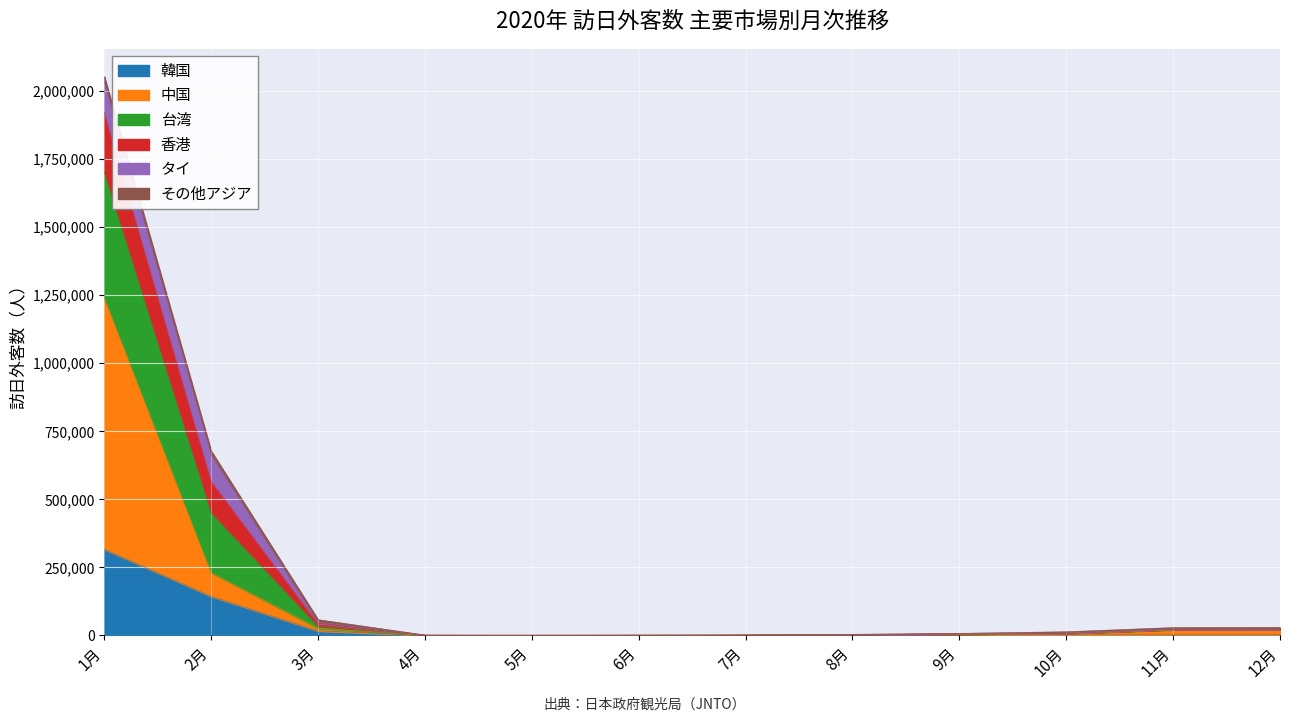

Rank the categories by 台湾 value from lowest to highest.

4月, 5月, 7月, 6月, 8月, 9月, 10月, 11月, 12月, 3月, 2月, 1月